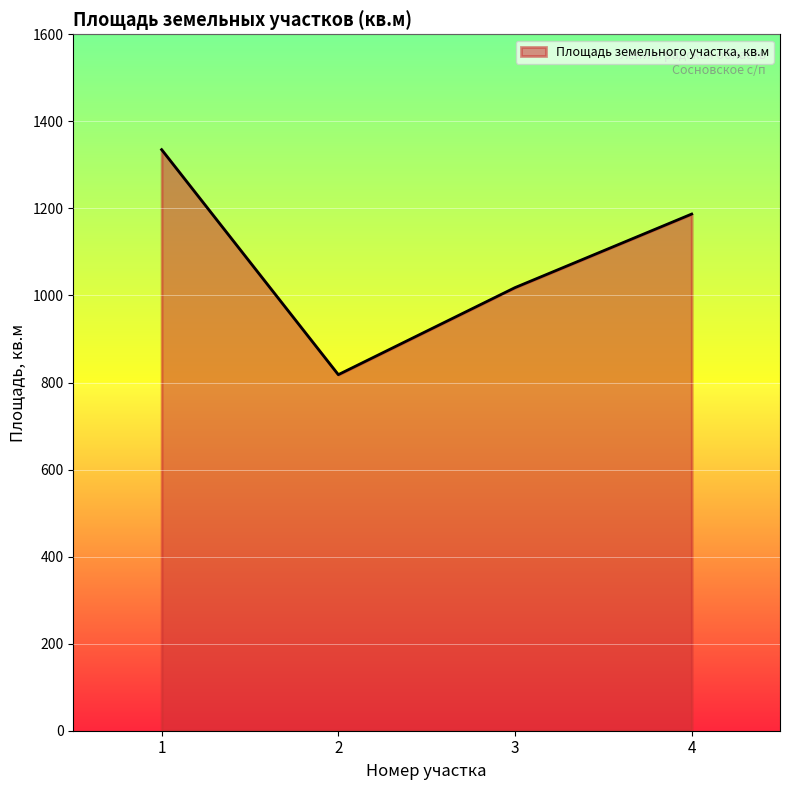

Where is the first local minimum?

2